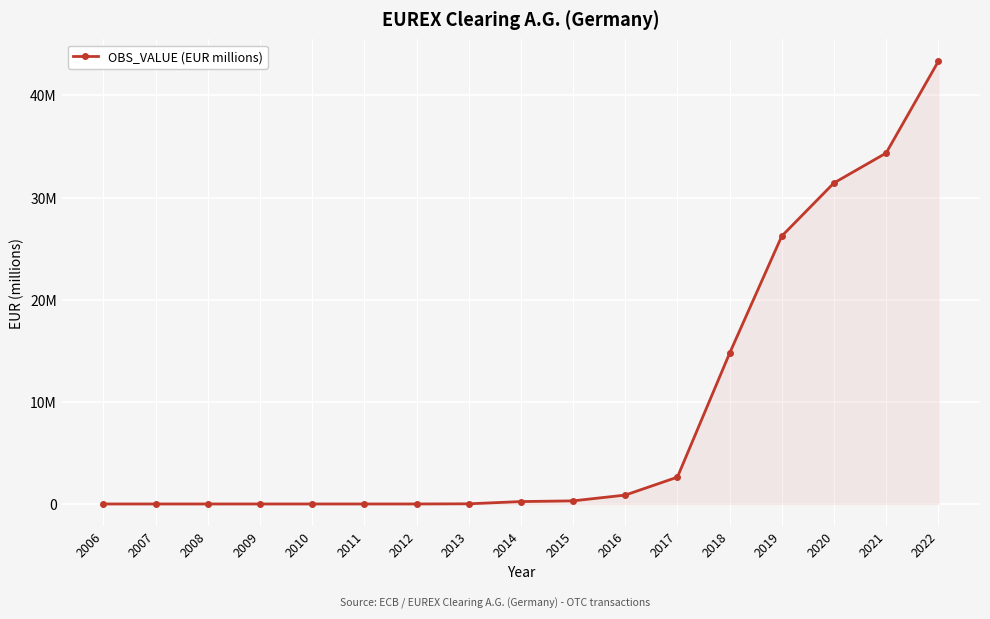

Rank the categories by value from highest to lowest.

2022, 2021, 2020, 2019, 2018, 2017, 2016, 2015, 2014, 2013, 2009, 2012, 2006, 2007, 2008, 2010, 2011